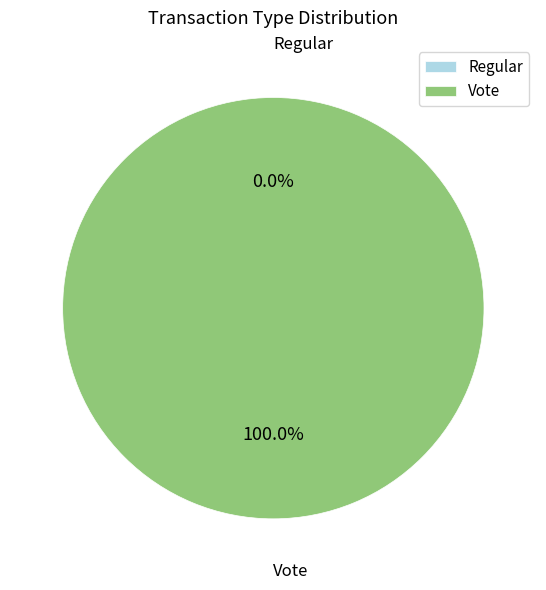

Which has a higher value, Regular (io_index=0) or Vote (io_index=3)?

Vote (io_index=3)